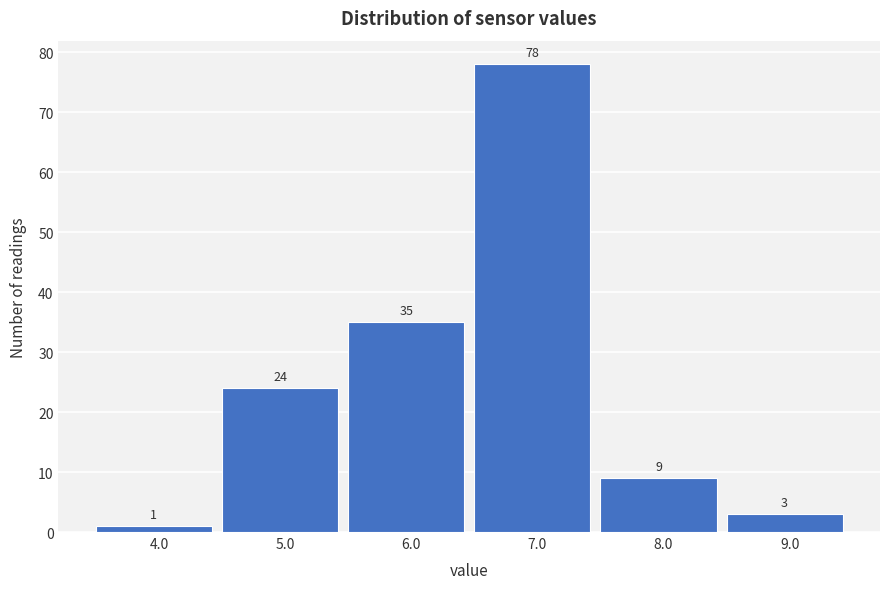

Reading left to right, what are all the values shown in this chart?

4.0=1	5.0=24	6.0=35	7.0=78	8.0=9	9.0=3